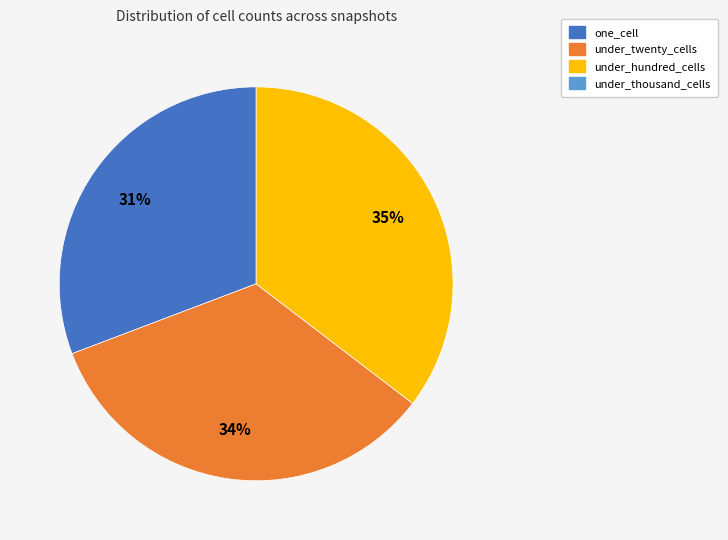

To the nearest percent, what is the average slice percentage?

33%